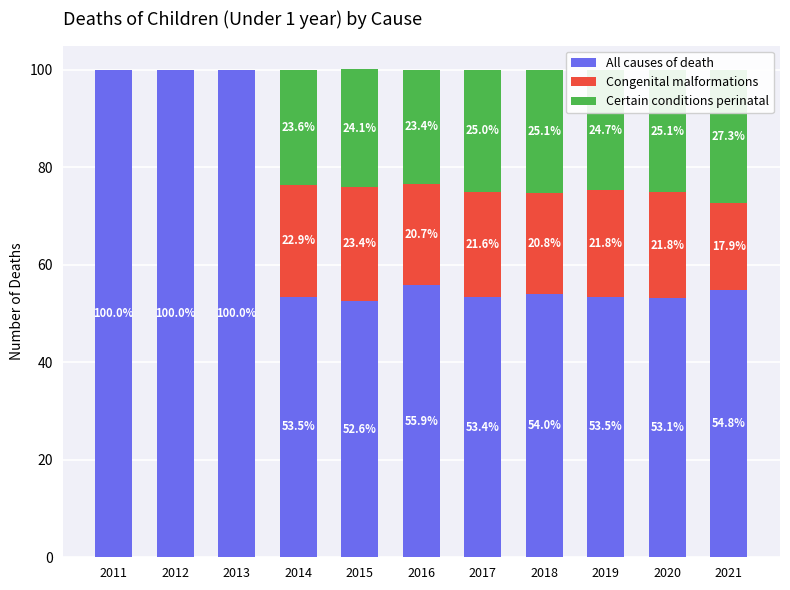

Which series changed the most between 2013 and 2021?

All causes of death